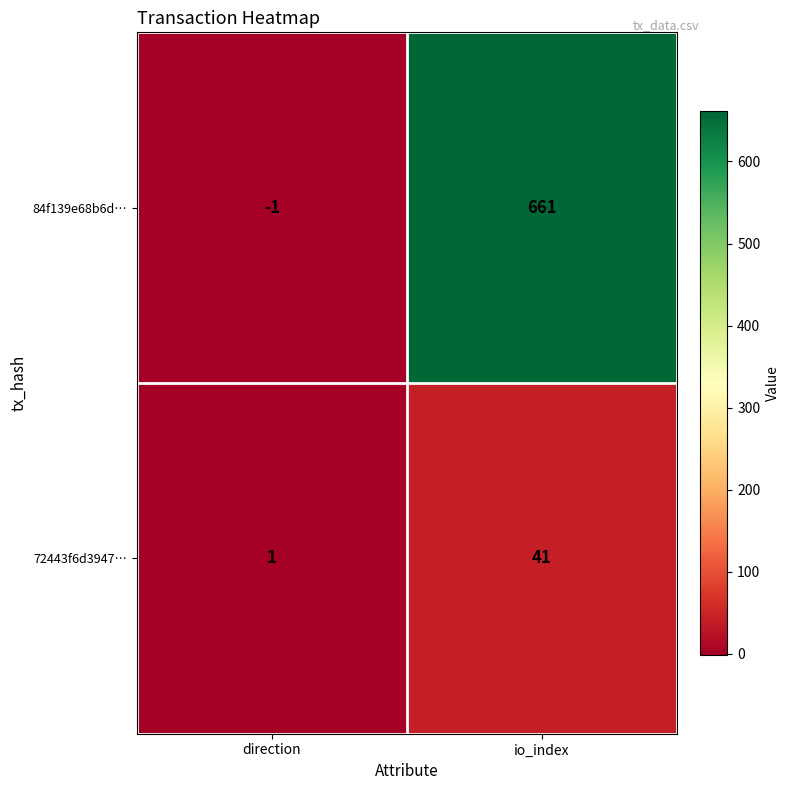

What is the maximum value for 84f139e68b6d…?

661